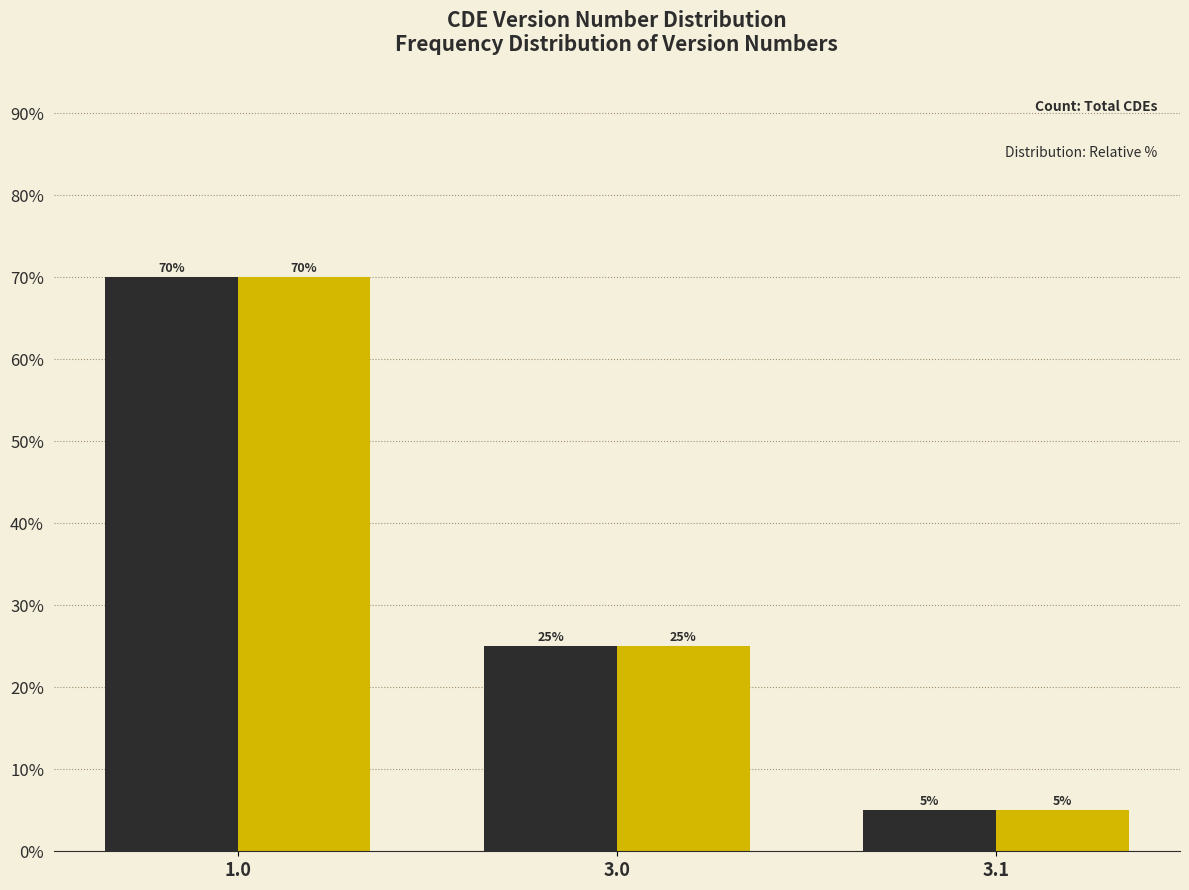

Reading left to right, transcribe all the data shown in this chart.

Version Number: 1.0=70	3.0=25	3.1=5
Distribution: 1.0=70	3.0=25	3.1=5